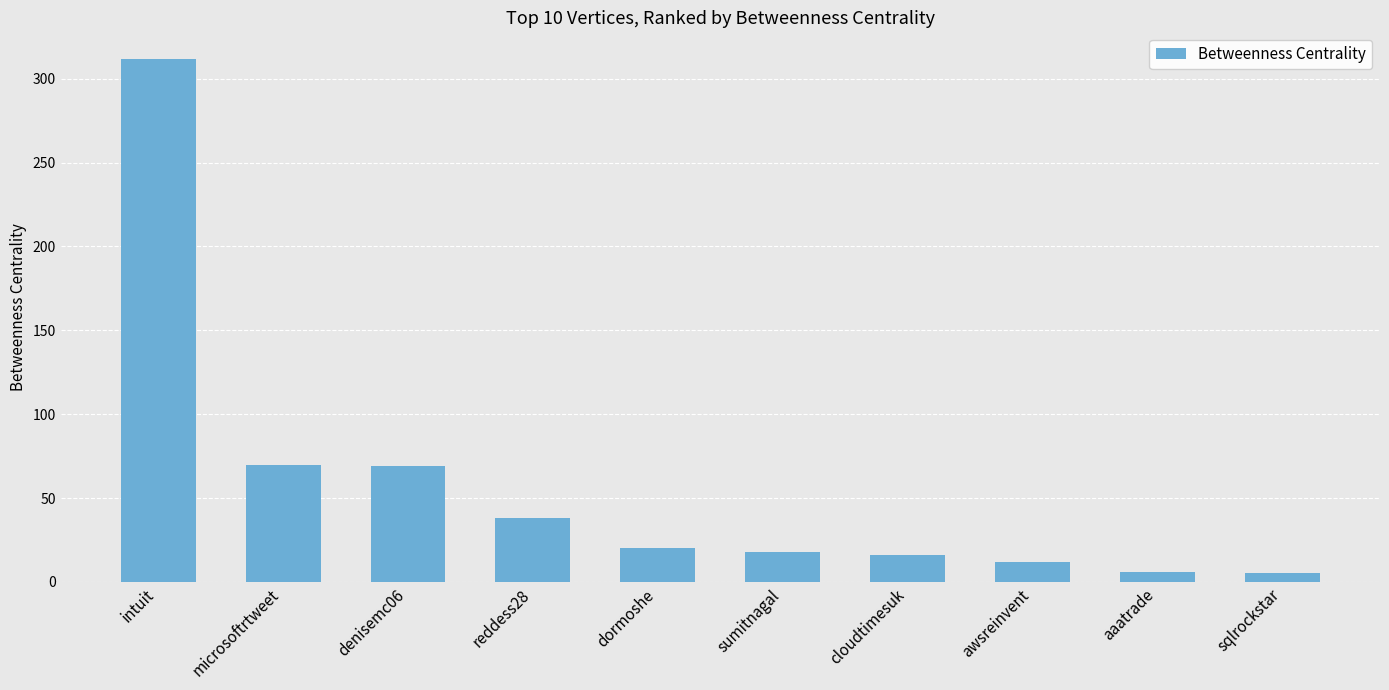

What is the label of the 2nd bar from the left?

microsoftrtweet